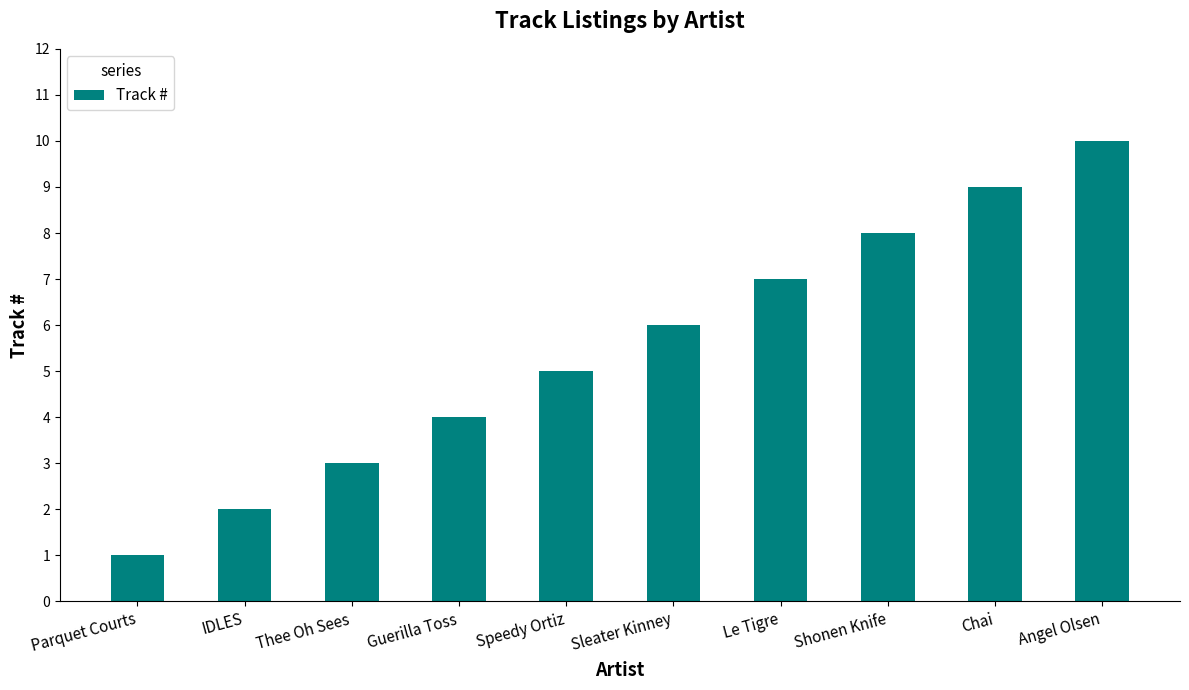

Read the value at Angel Olsen.

10